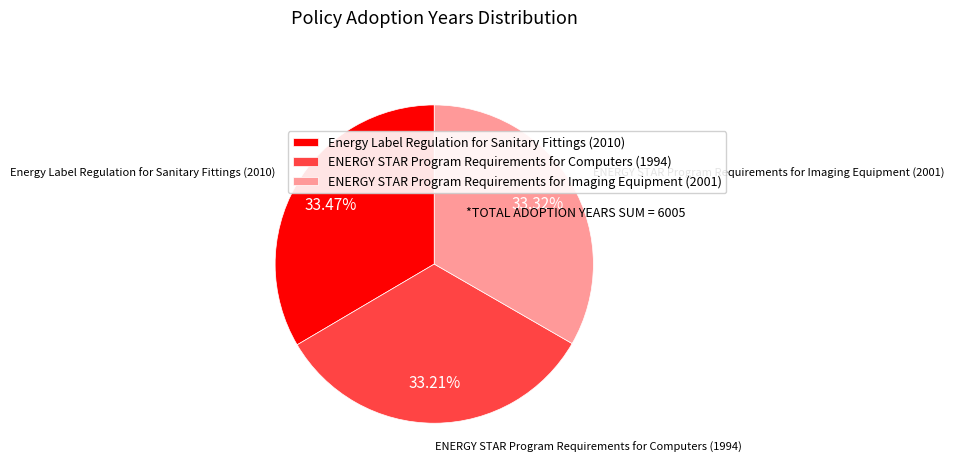

How many slices are in this pie chart?

3